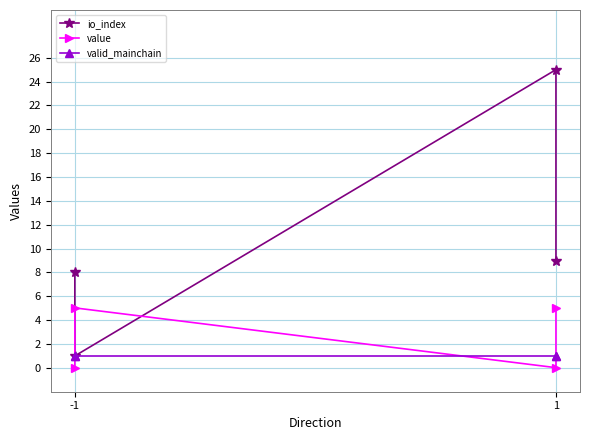

Which series ends up on top after the final intersection of value and io_index?

io_index